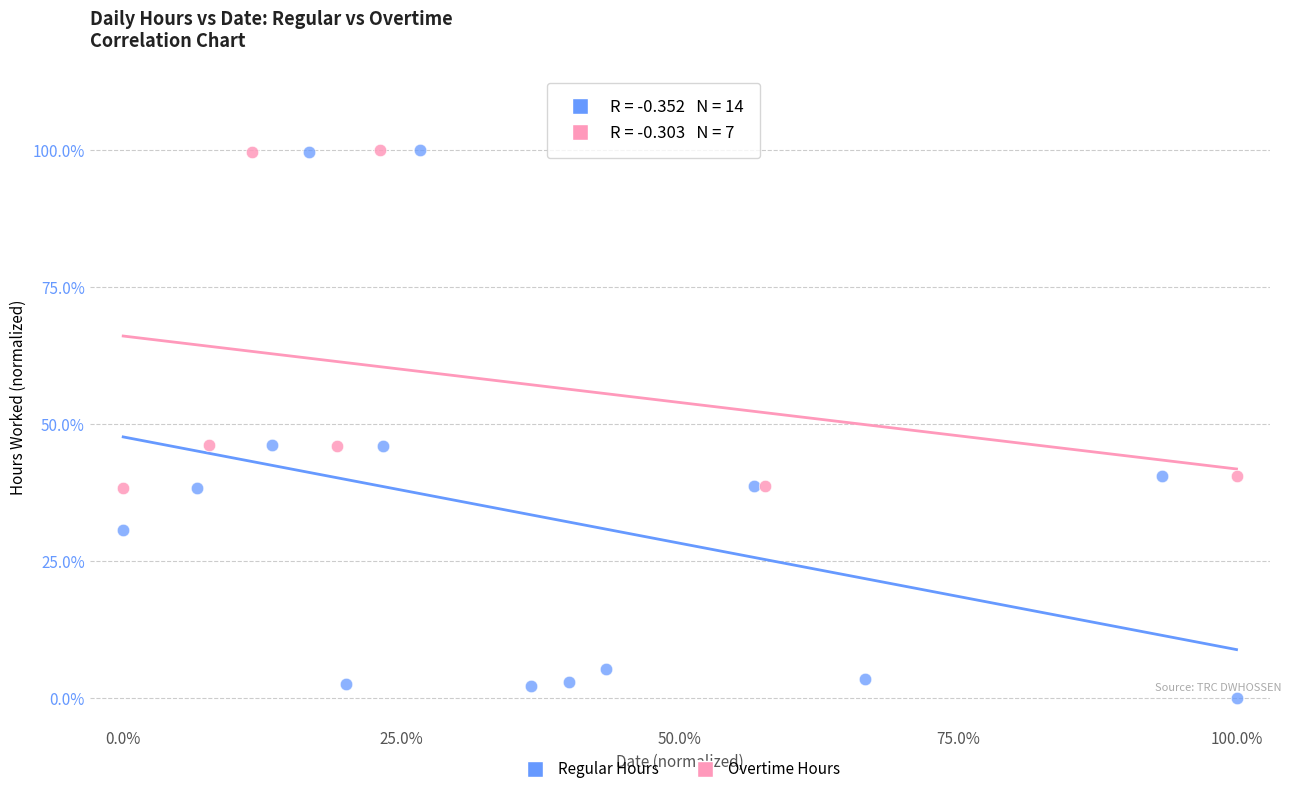

Which series has the widest spread of Y values?

Regular Hours